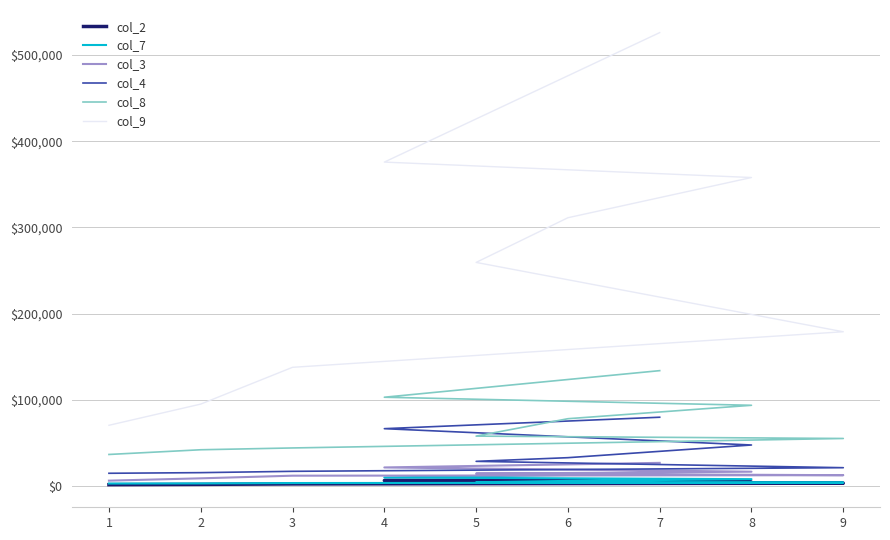

What is the smallest value displayed?

1350.0